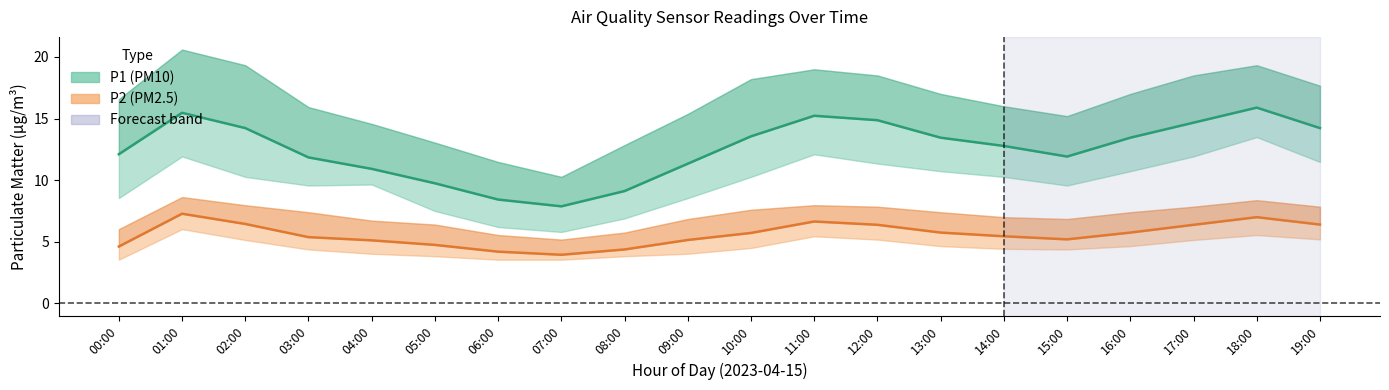

Which series has the widest spread of values?

P1_upper